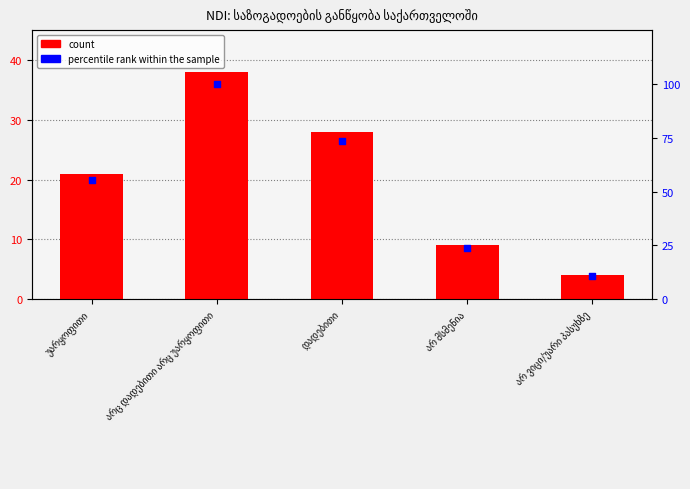

At how many categories does at least one series exceed 20?

4